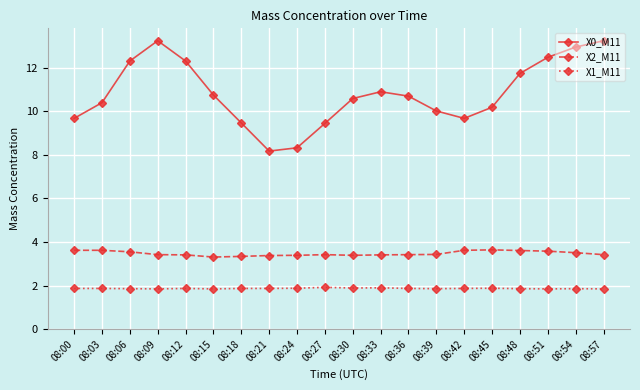

The value of X2_M11 at 08:54 is 1.7. True or false?

False